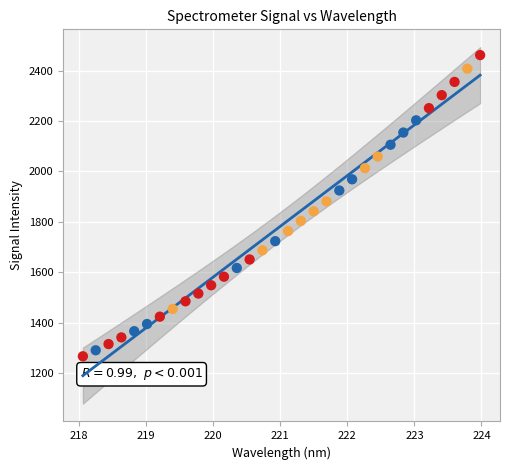

What is the range of X values (max minus min)?

5.9